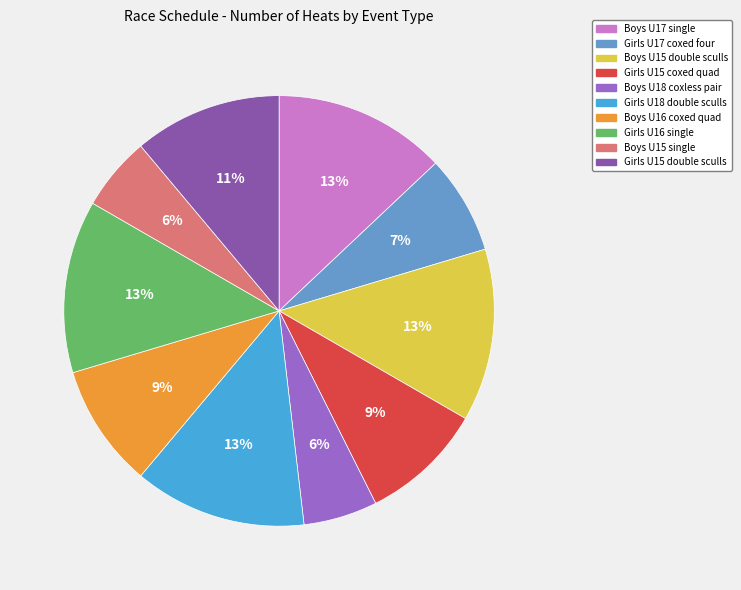

How many segments does this pie chart have?

10